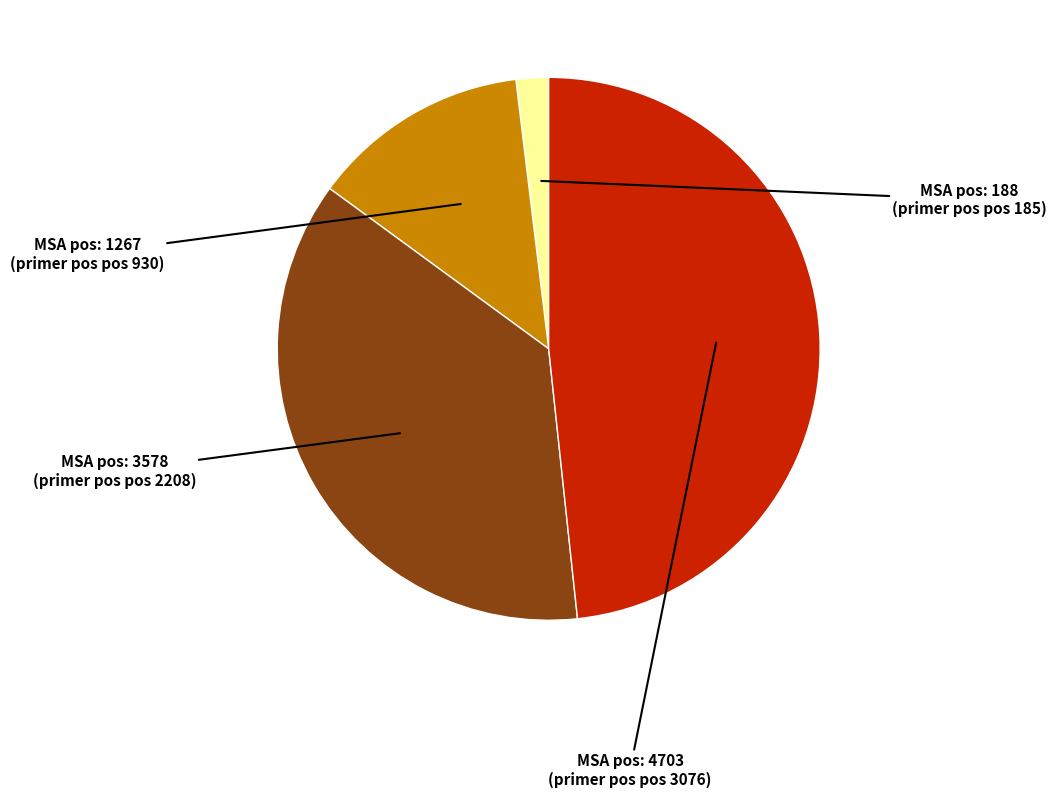

Does any single category account for the majority?

No